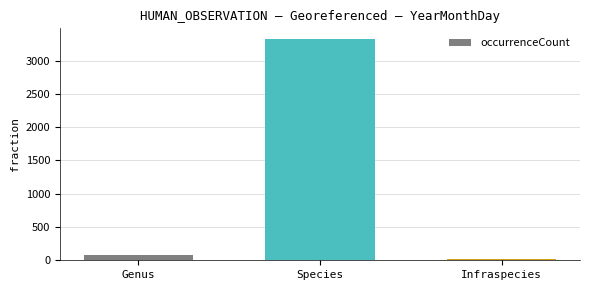

What is the change in value from Genus to Infraspecies?

-67